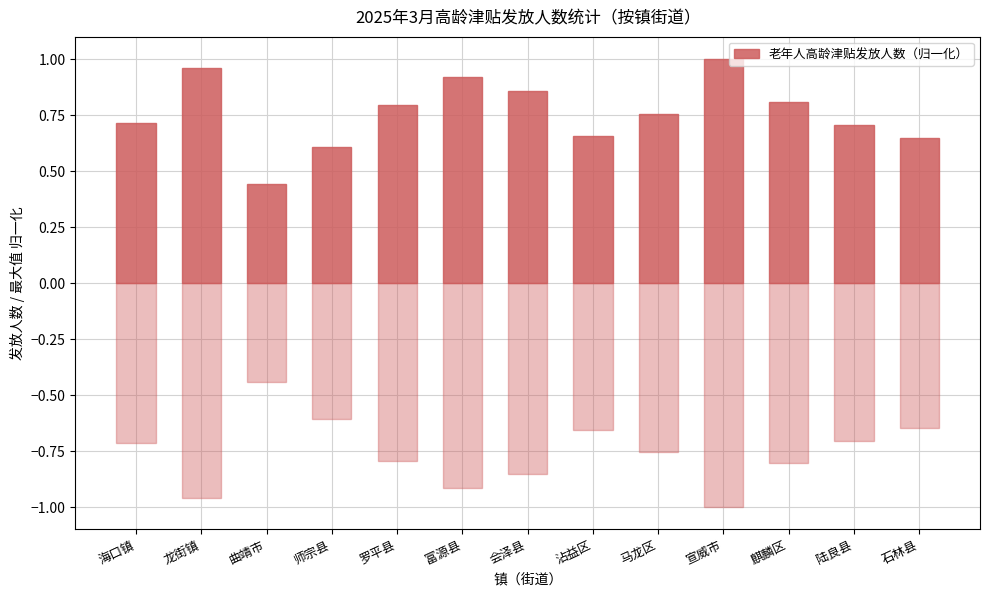

What position from the right is 龙街镇?

12